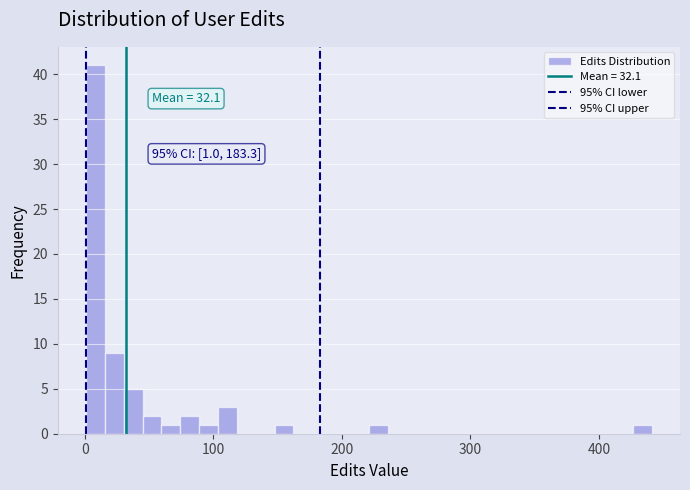

Read against the x-axis, roughly where is the centre of the tallest bar?

10